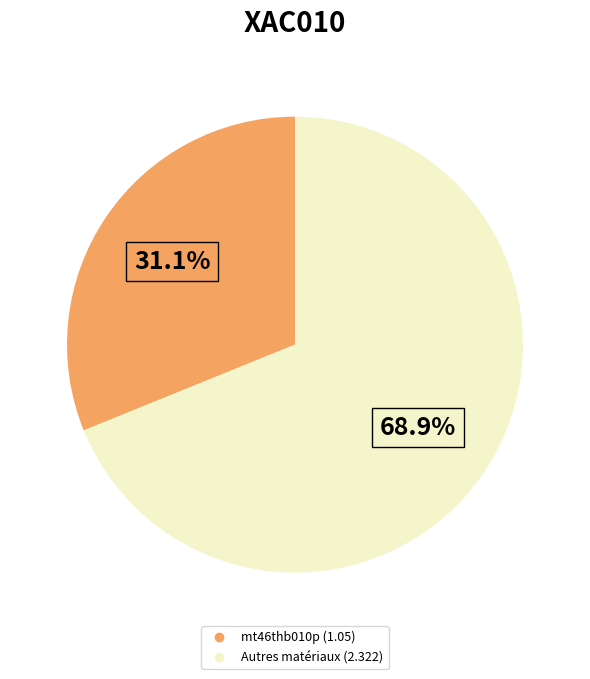

Does any single category account for the majority?

Yes